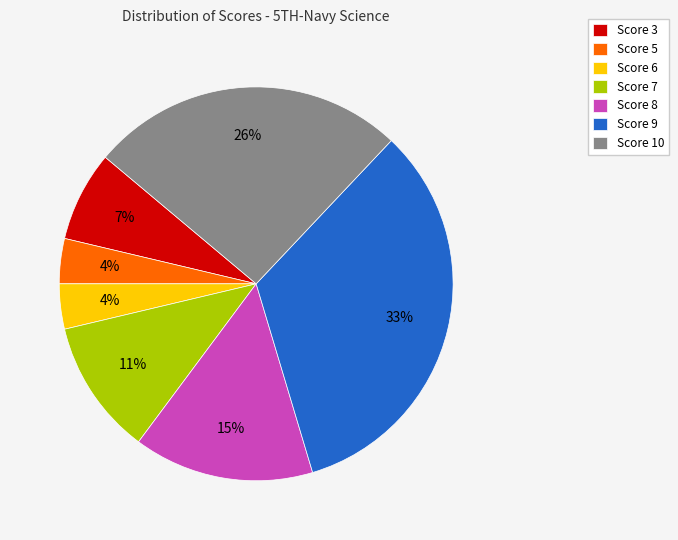

Count the number of slices in the pie.

7